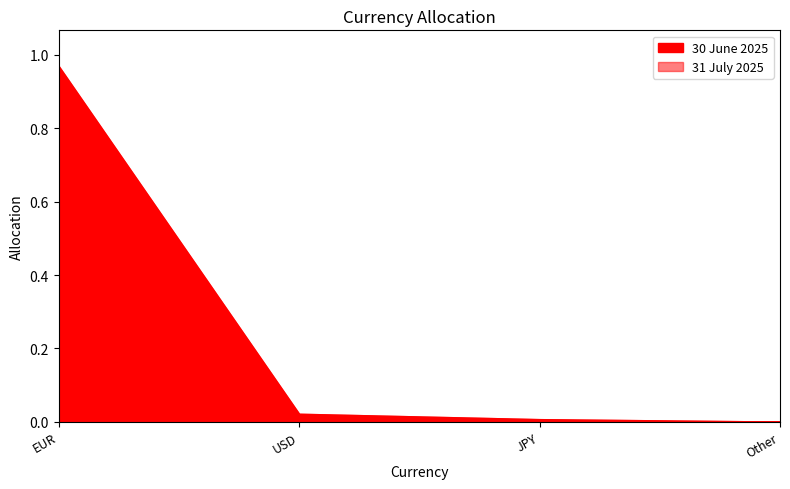

Which series changed the most between USD and JPY?

30 June 2025